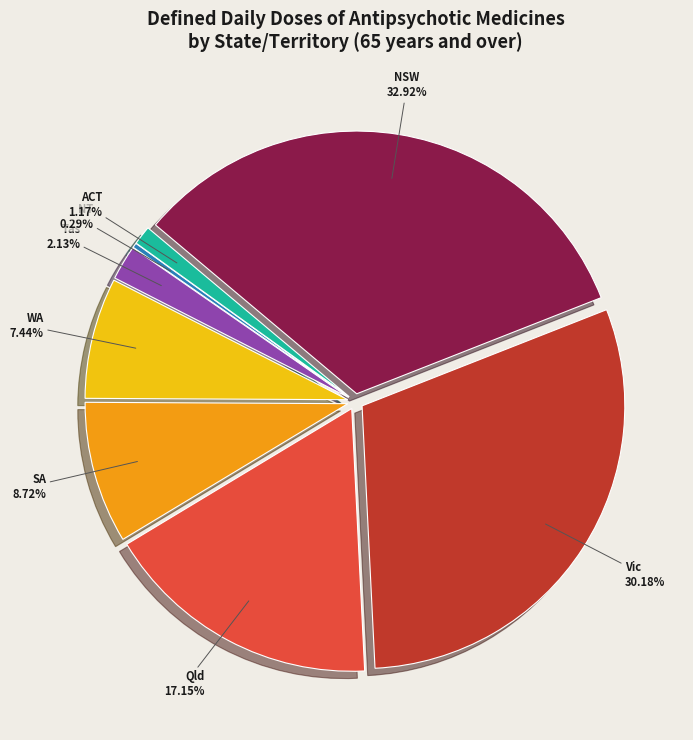

To the nearest percent, what is the difference between the largest and smallest slice percentages?

33%